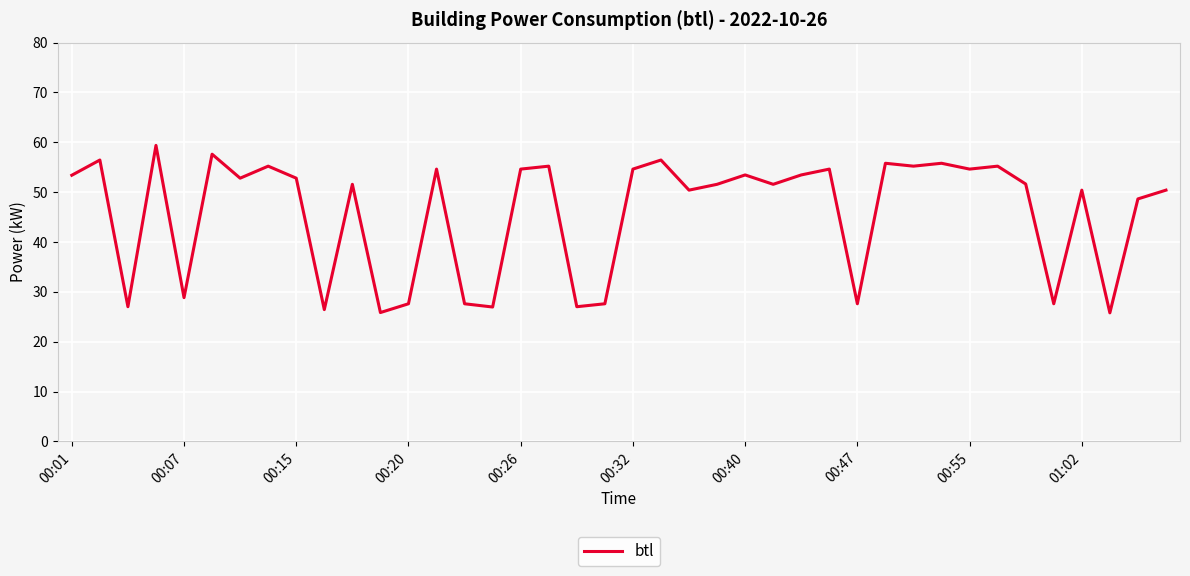

What is the greatest value displayed?

59.4